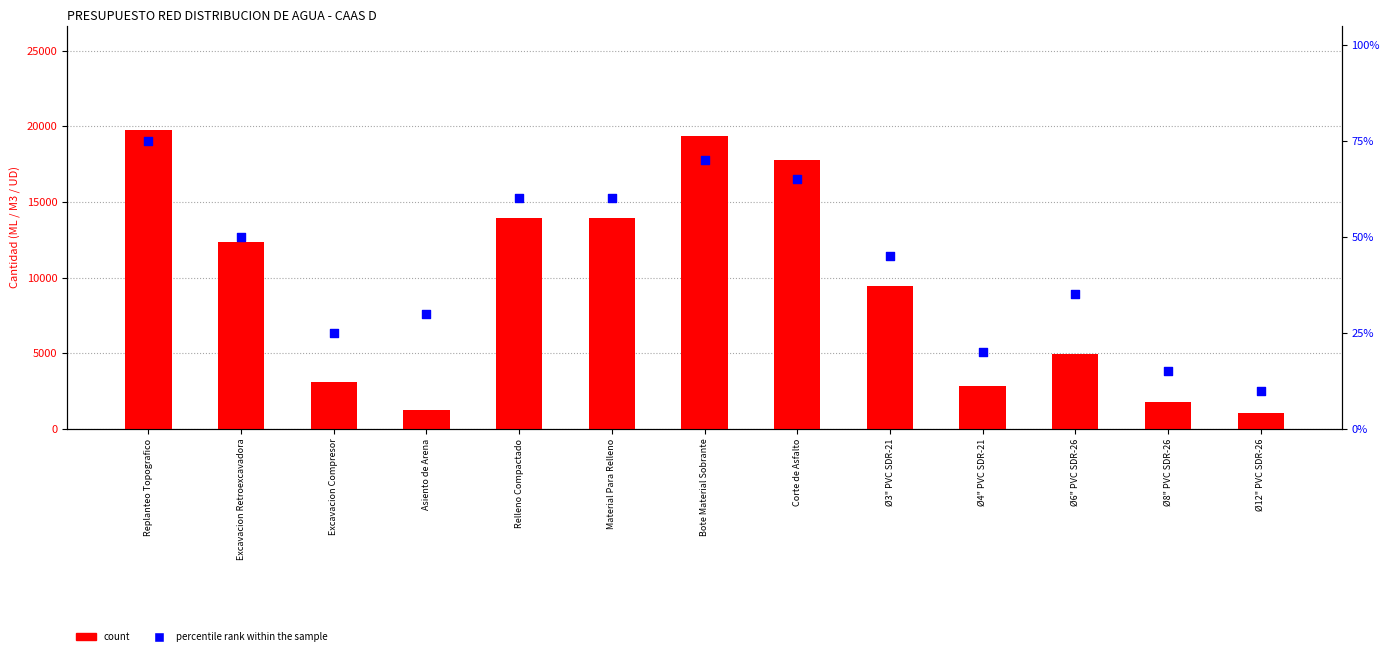

Which series contains the lowest Y value?

percentile rank within the sample